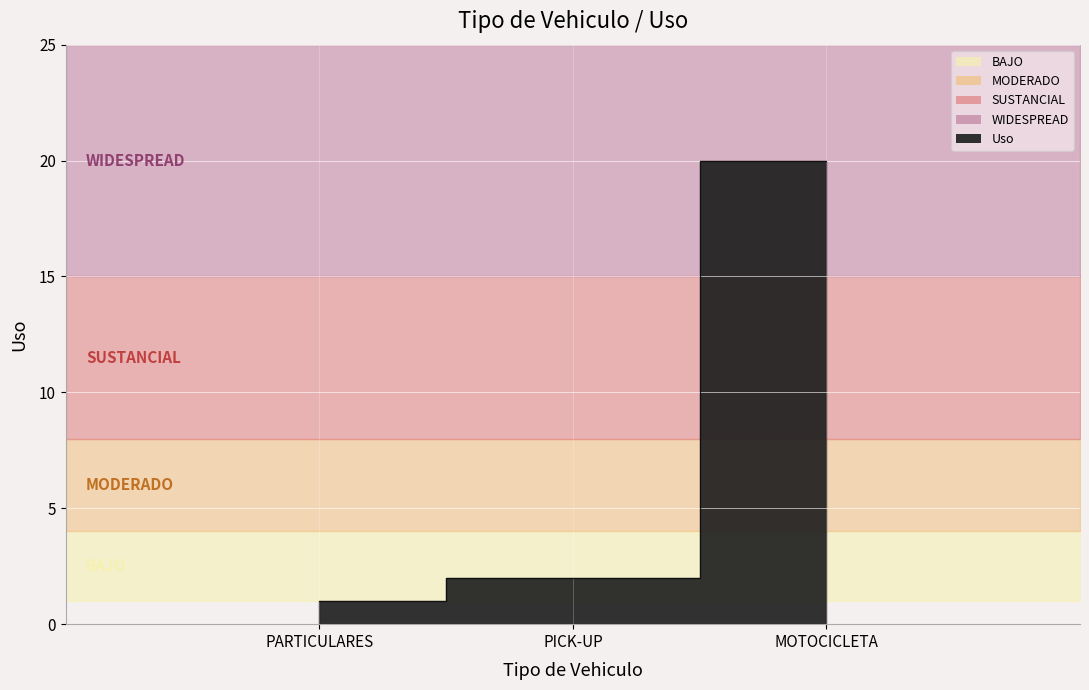

True or false: the data shows 6 at MOTOCICLETA.

False